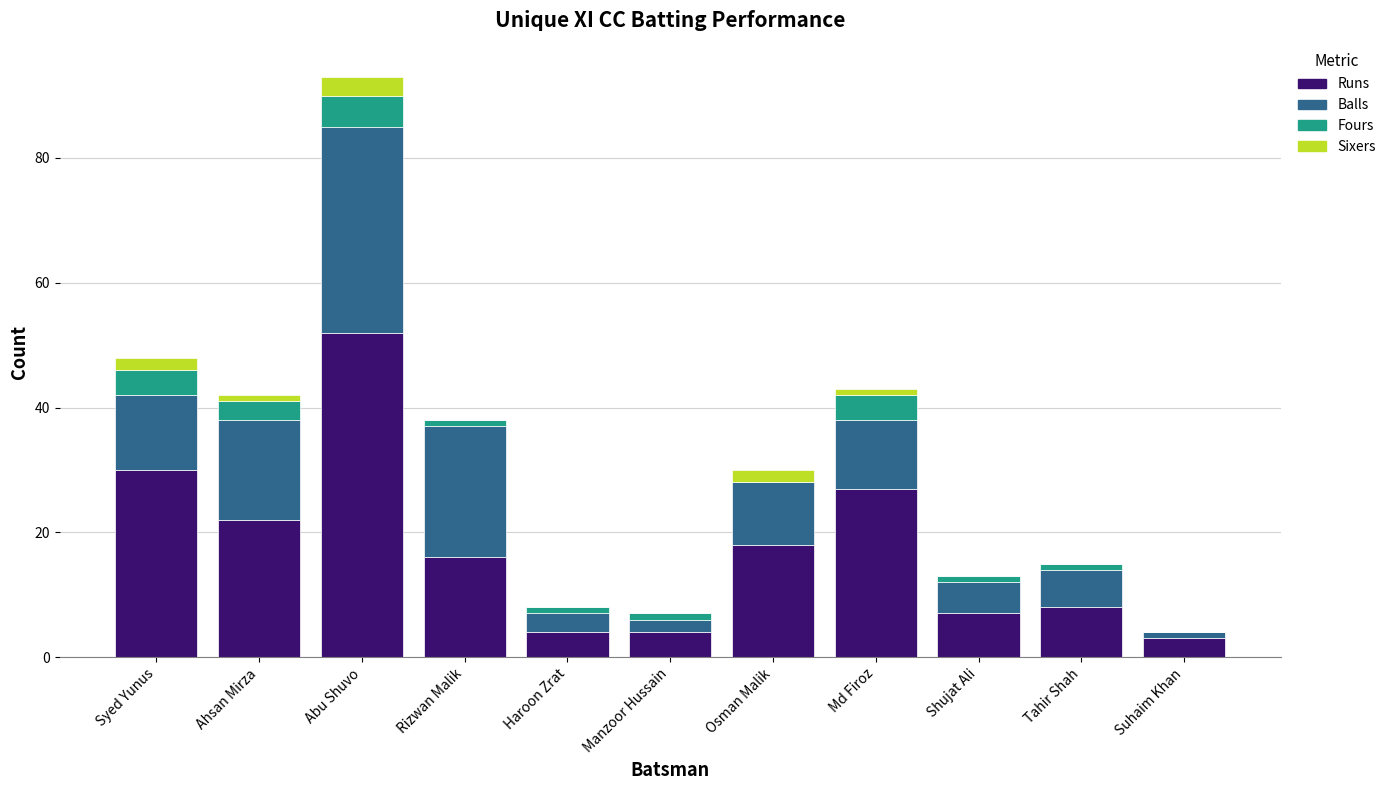

At which category is the sum across all series the highest?

Abu Shuvo